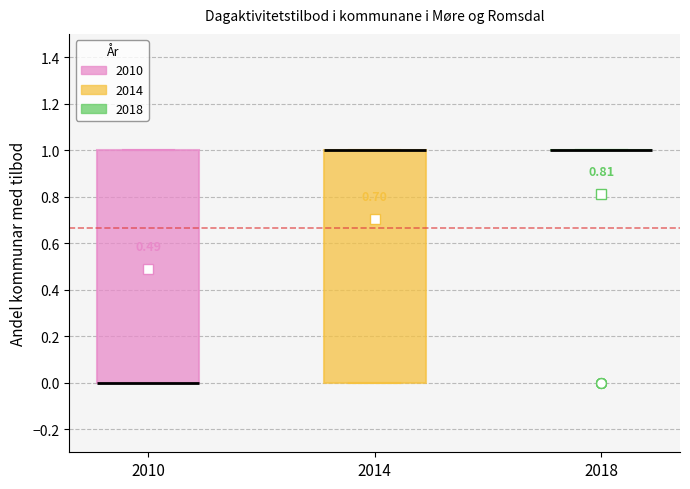

Reading left to right, read every box against the y-axis: the position of its median line, the range the box covers, and the ends of its whiskers. The values are not printed on the chart, so give them approximately, as read against the axis.

2010: median 0 (drawn on the box's lower edge), box 0 to 1, whiskers 0 to 1
2014: median 1 (drawn on the box's upper edge), box 0 to 1, whiskers 0 to 1
2018: box collapsed to a line at 1, whiskers 1 to 1